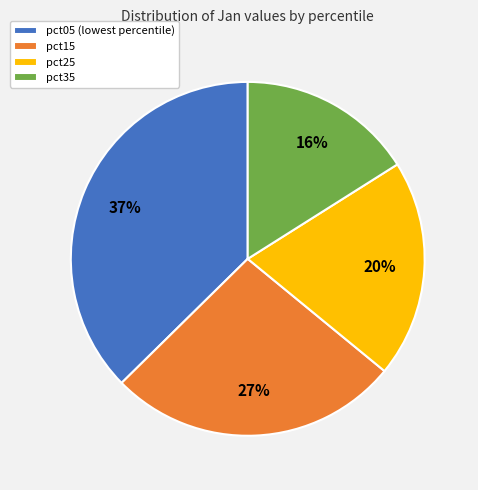

To the nearest percent, what is the average slice percentage?

25%